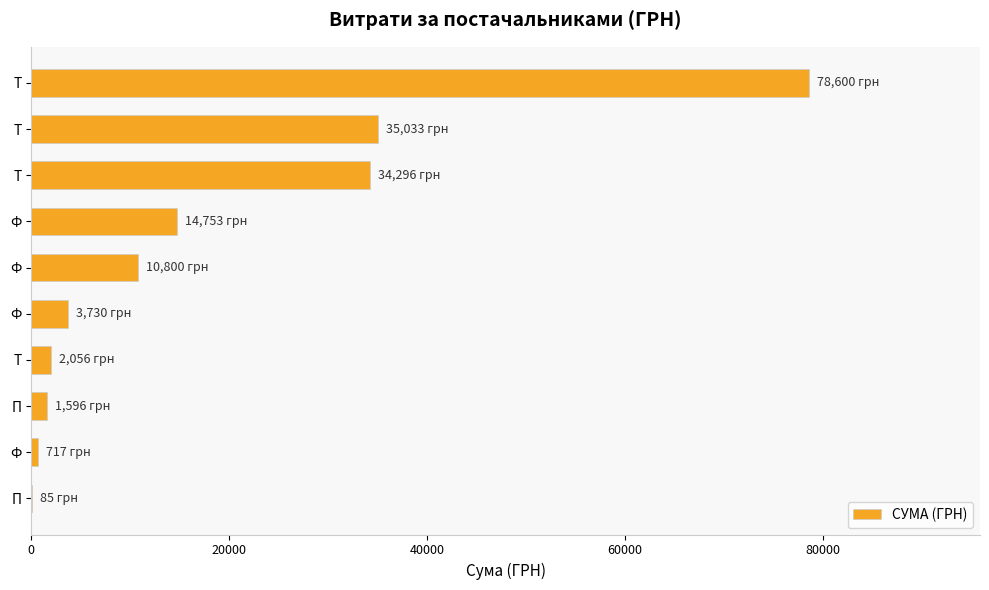

What is the maximum value shown in the chart?

78600.0